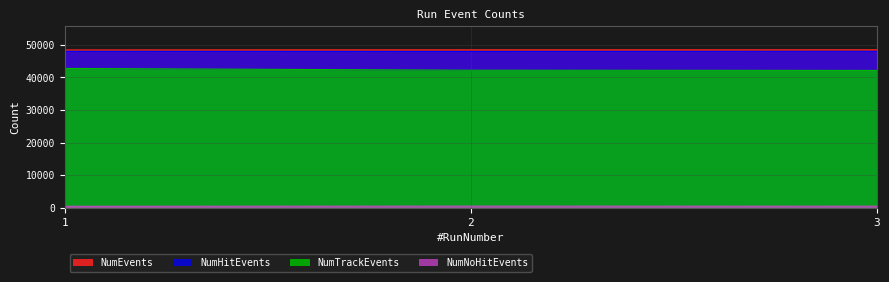

Reading left to right, transcribe all the data shown in this chart.

NumEvents: 48394	48430	48438
NumHitEvents: 47936	47918	47954
NumTrackEvents: 42714	42174	42104
NumNoHitEvents: 458	512	484